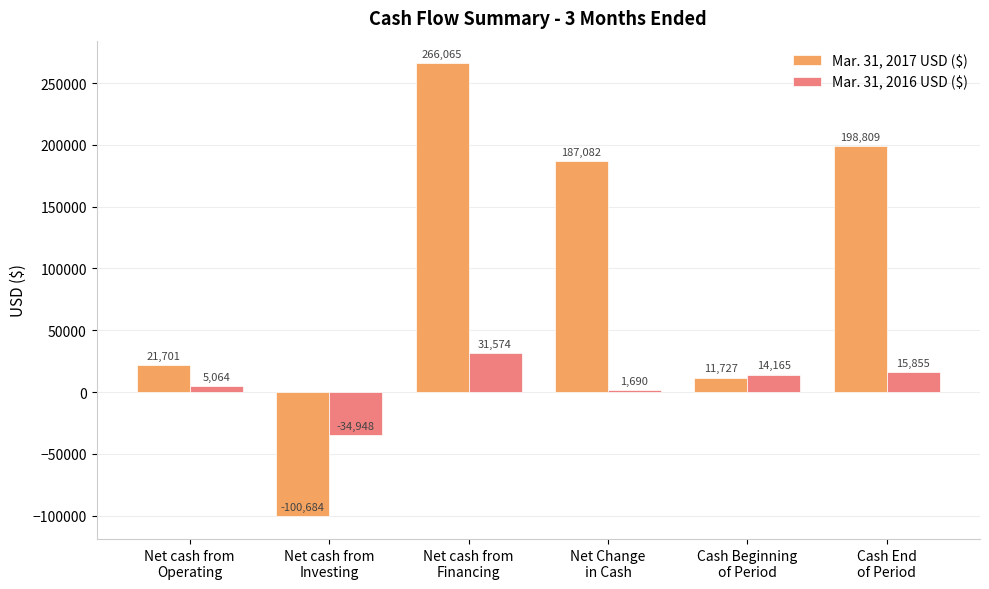

What is the label of the 6th bar from the right?

Net cash from
Operating